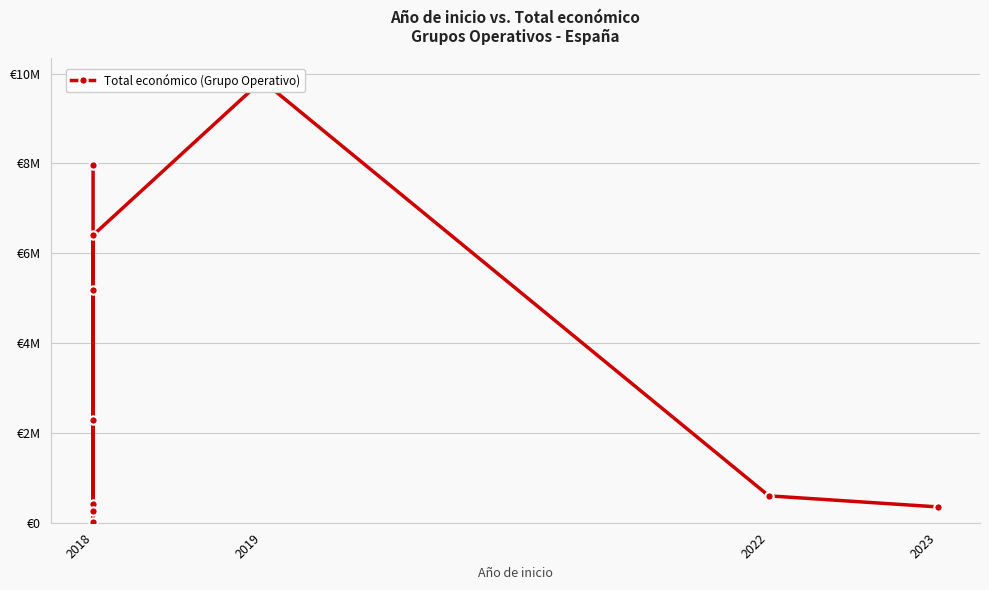

Reading right to left, list all the values displayed in this chart.

352139	598672	9847932	6401275	2296067	271552	5187255	414788	344243	19478	7967413